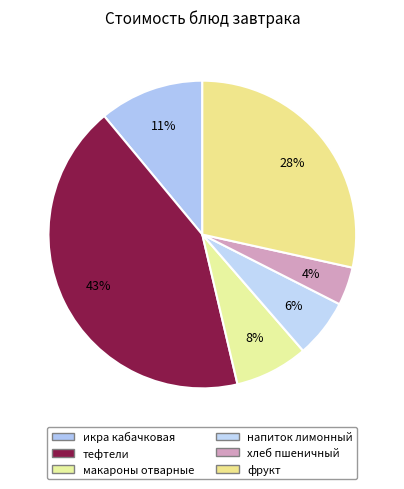

To the nearest percent, what is the average slice percentage?

17%